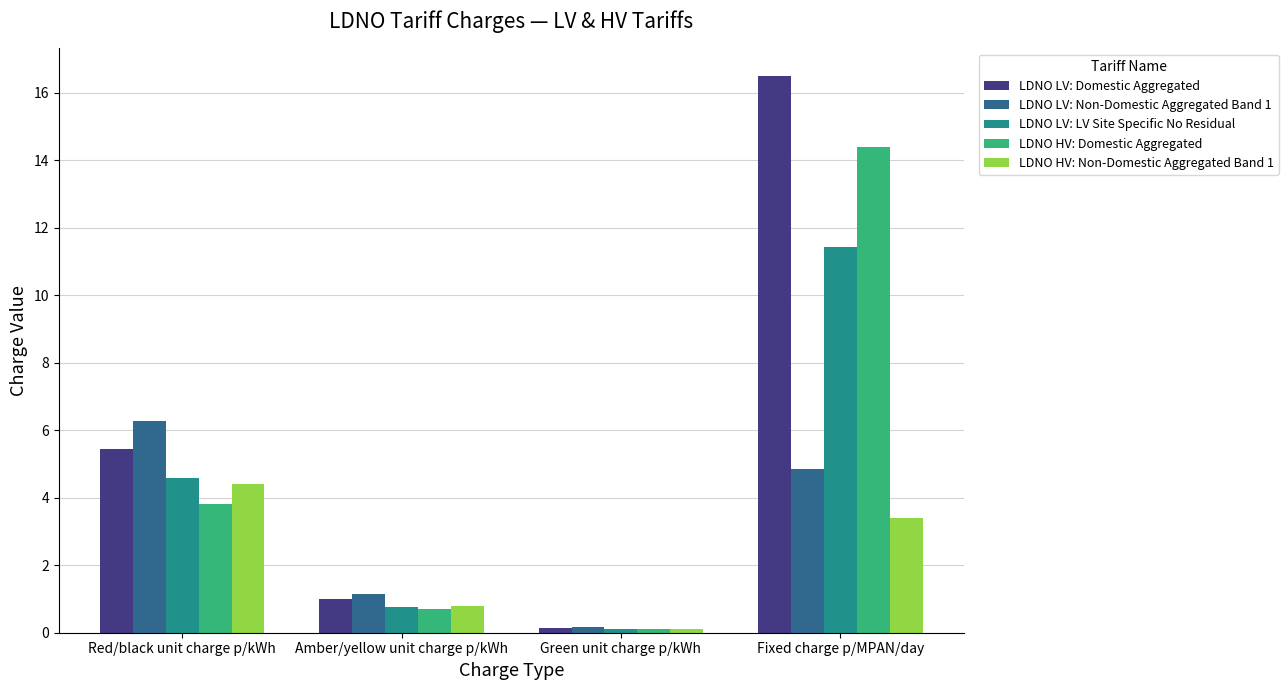

What is the sum of the LDNO LV: LV Site Specific No Residual values at Fixed charge p/MPAN/day and Amber/yellow unit charge p/kWh?

12.2